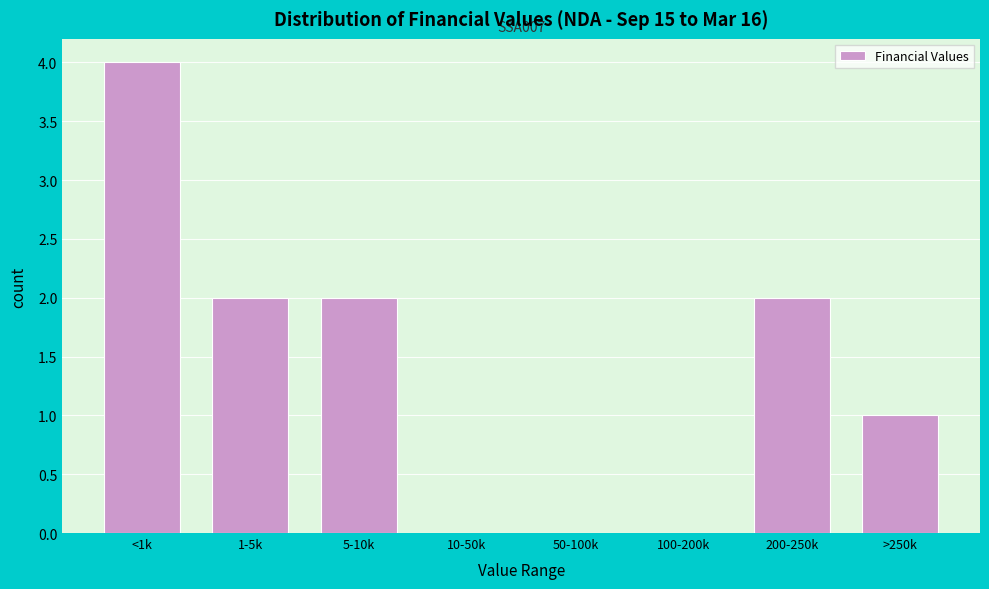

Reading right to left, what are all the values shown in this chart?

>250k=1	200-250k=2	100-200k=0	50-100k=0	10-50k=0	5-10k=2	1-5k=2	<1k=4